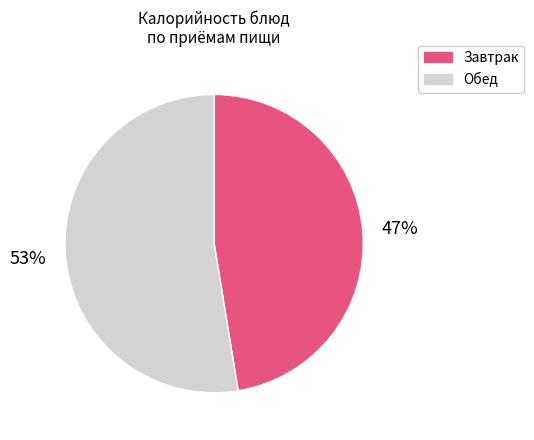

What is the smallest slice in the pie chart?

Завтрак